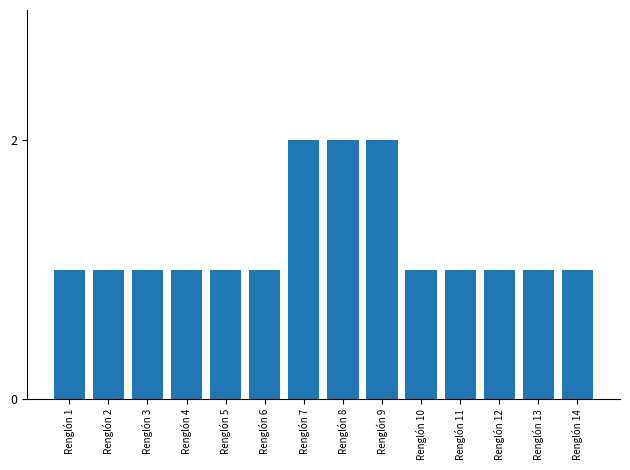

How many series are shown in this chart?

1